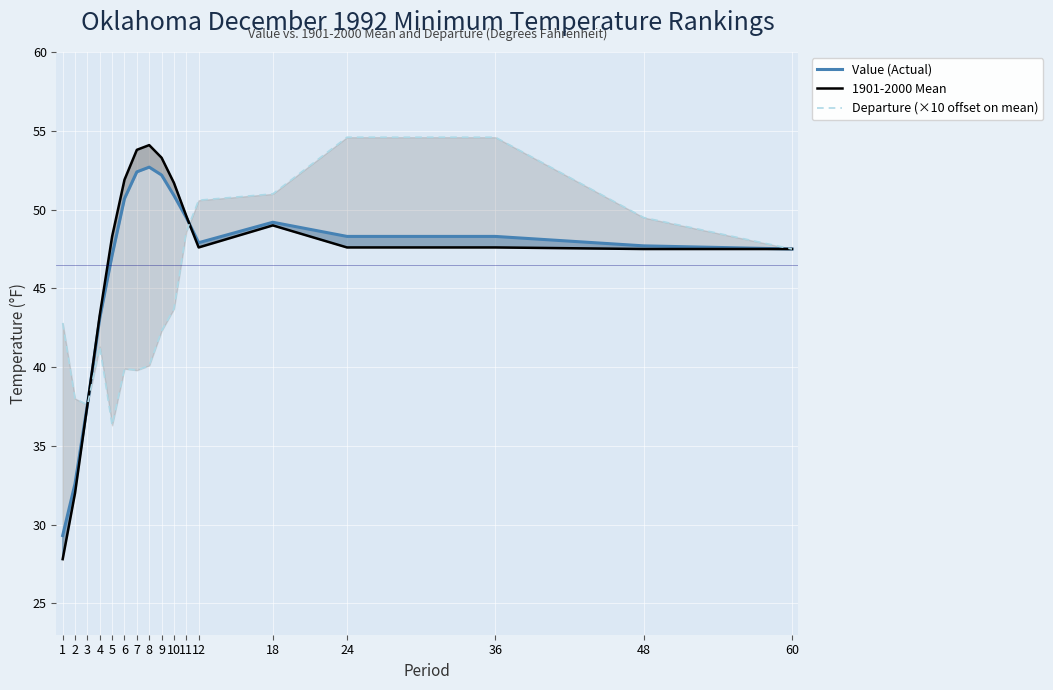

Is it true that 1901-2000 Mean equals 19.8 at 7?

False